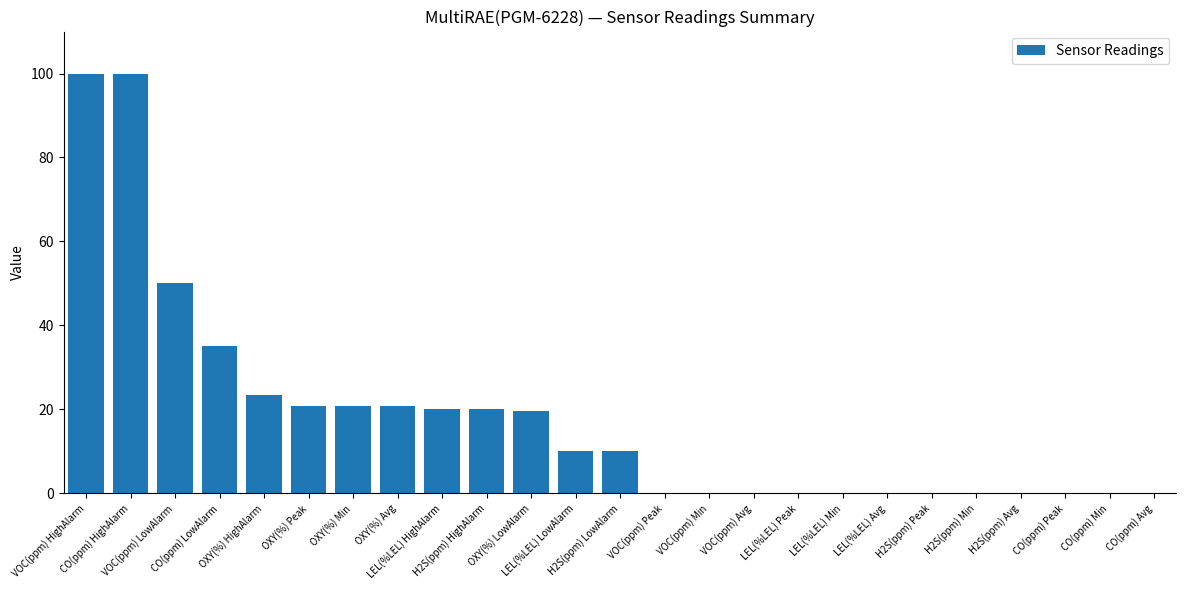

Reading left to right, transcribe all the data shown in this chart.

VOC(ppm) HighAlarm=100.0	CO(ppm) HighAlarm=100.0	VOC(ppm) LowAlarm=50.0	CO(ppm) LowAlarm=35.0	OXY(%) HighAlarm=23.5	OXY(%) Peak=20.9	OXY(%) Min=20.9	OXY(%) Avg=20.9	LEL(%LEL) HighAlarm=20.0	H2S(ppm) HighAlarm=20.0	OXY(%) LowAlarm=19.5	LEL(%LEL) LowAlarm=10.0	H2S(ppm) LowAlarm=10.0	VOC(ppm) Peak=0.0	VOC(ppm) Min=0.0	VOC(ppm) Avg=0.0	LEL(%LEL) Peak=0.0	LEL(%LEL) Min=0.0	LEL(%LEL) Avg=0.0	H2S(ppm) Peak=0.0	H2S(ppm) Min=0.0	H2S(ppm) Avg=0.0	CO(ppm) Peak=0.0	CO(ppm) Min=0.0	CO(ppm) Avg=0.0